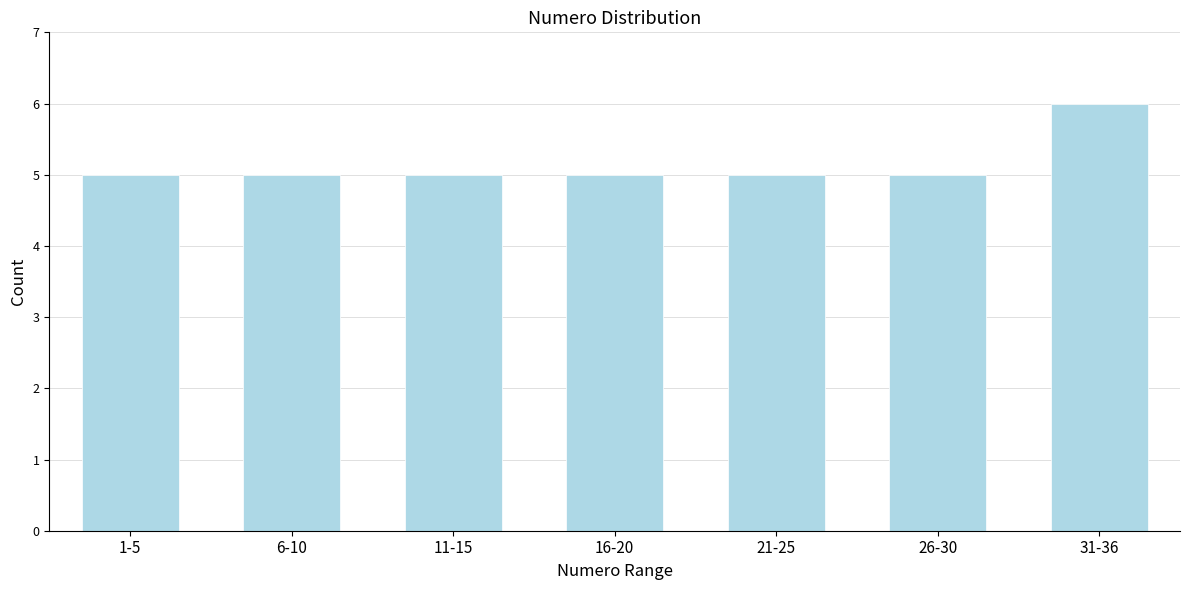

Reading right to left, what are all the values shown in this chart?

31-36=6	26-30=5	21-25=5	16-20=5	11-15=5	6-10=5	1-5=5